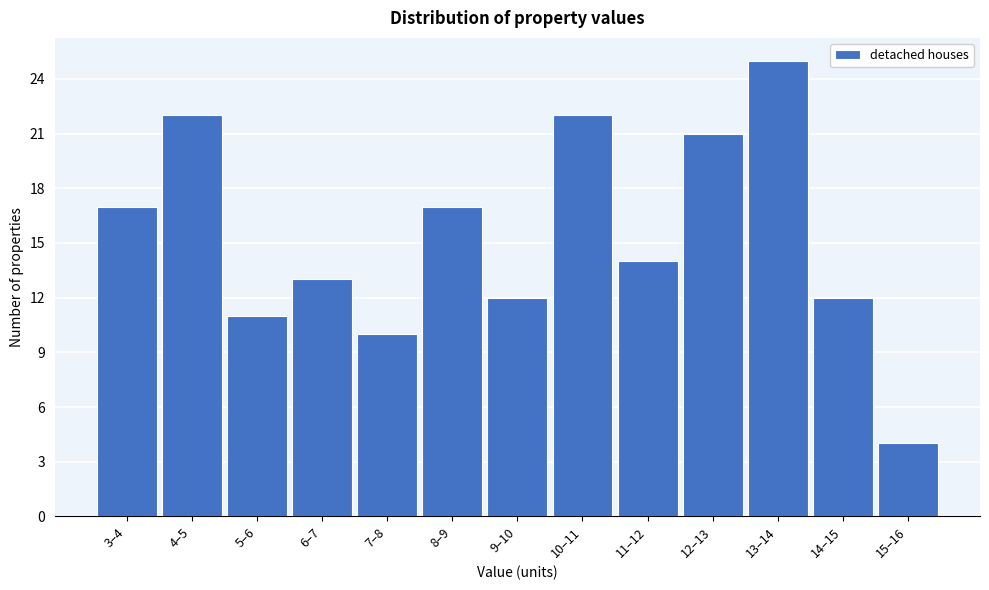

Reading left to right, extract all data points from this chart.

3–4=17	4–5=22	5–6=11	6–7=13	7–8=10	8–9=17	9–10=12	10–11=22	11–12=14	12–13=21	13–14=25	14–15=12	15–16=4